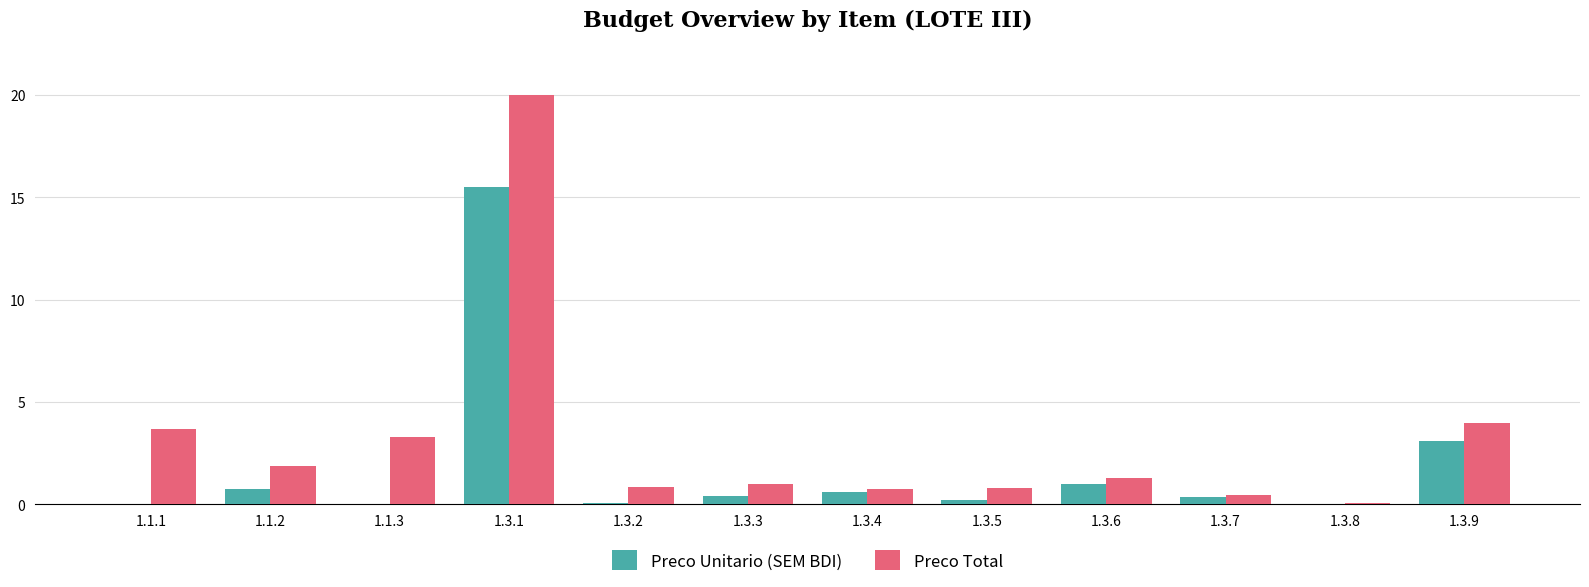

What is the maximum value shown in the chart?

20.0